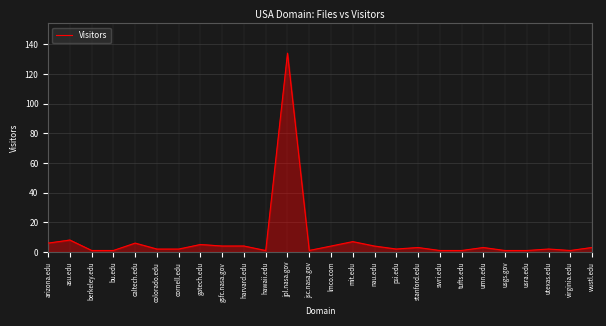

Approximately how many times larger is the value at asu.edu compared to mit.edu?

1.1